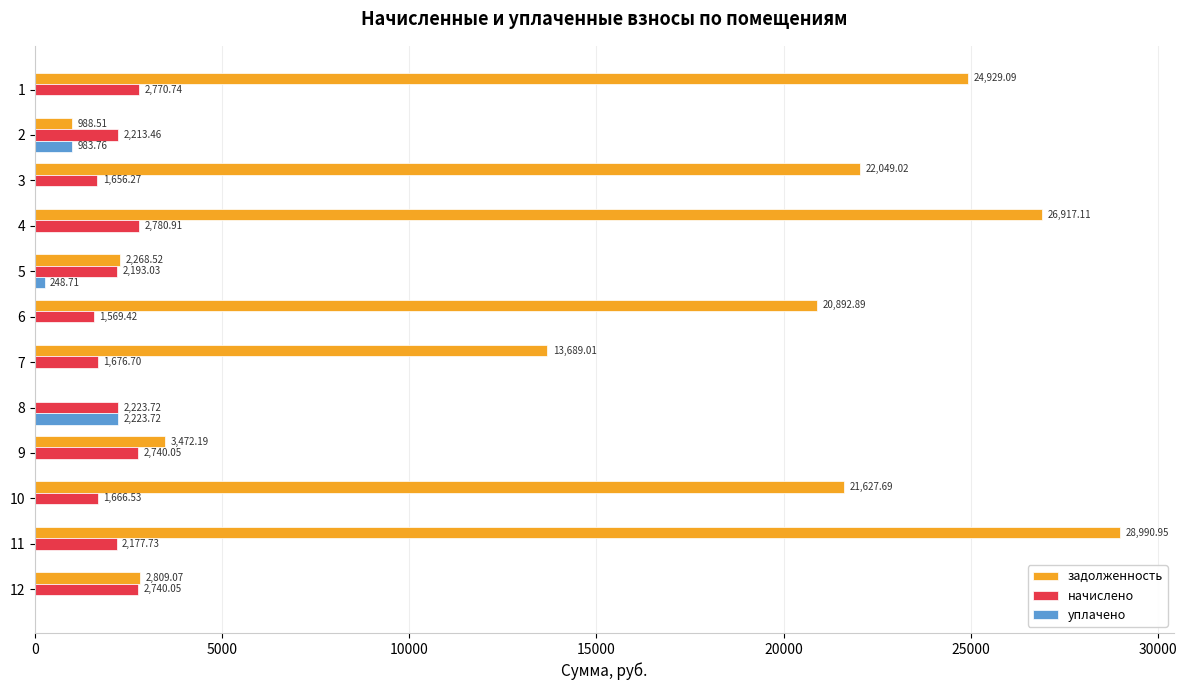

What is the sum of all уплачено values?

3456.2